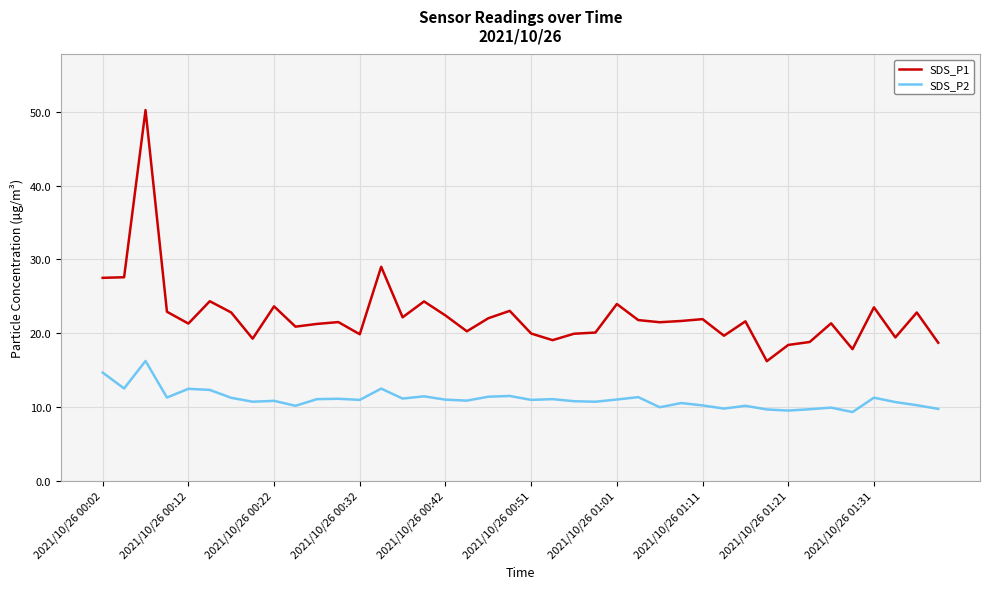

Rank the series by their average value, from lowest to highest.

SDS_P2, SDS_P1